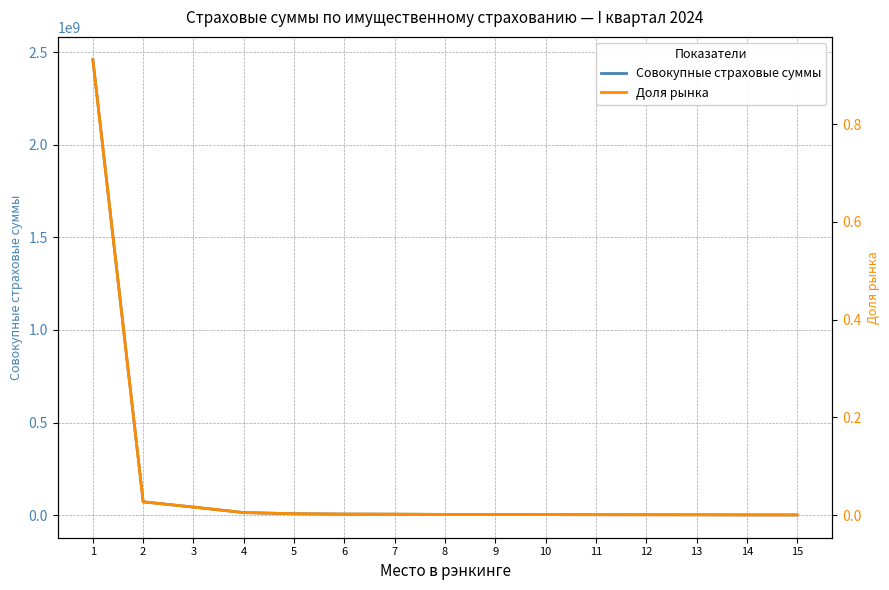

Which series has the largest total across all categories?

Совокупные страховые суммы